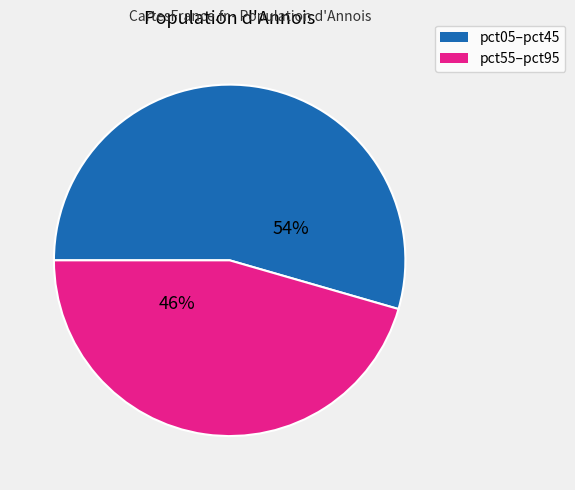

Is there a majority slice in this chart?

Yes